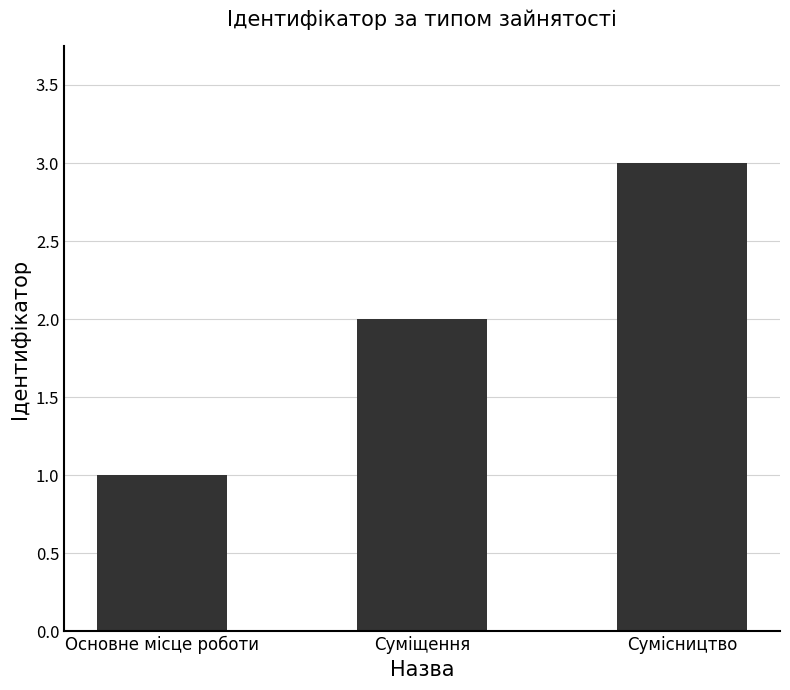

At which label is the value closest to 2?

Суміщення